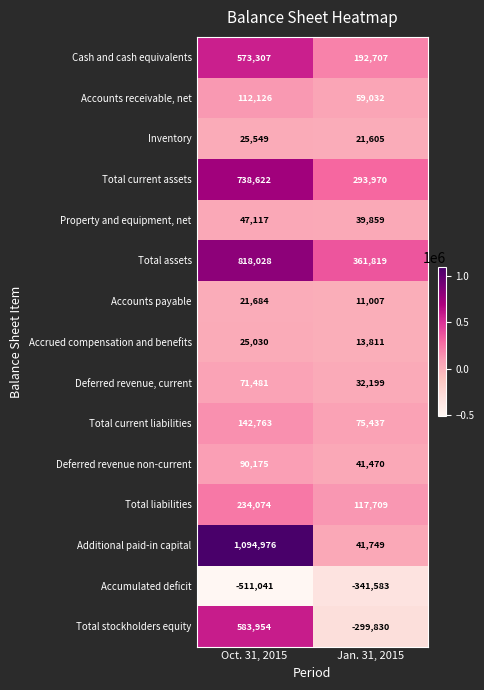

What is the difference between the Accounts payable values at Jan. 31, 2015 and Oct. 31, 2015?

10677